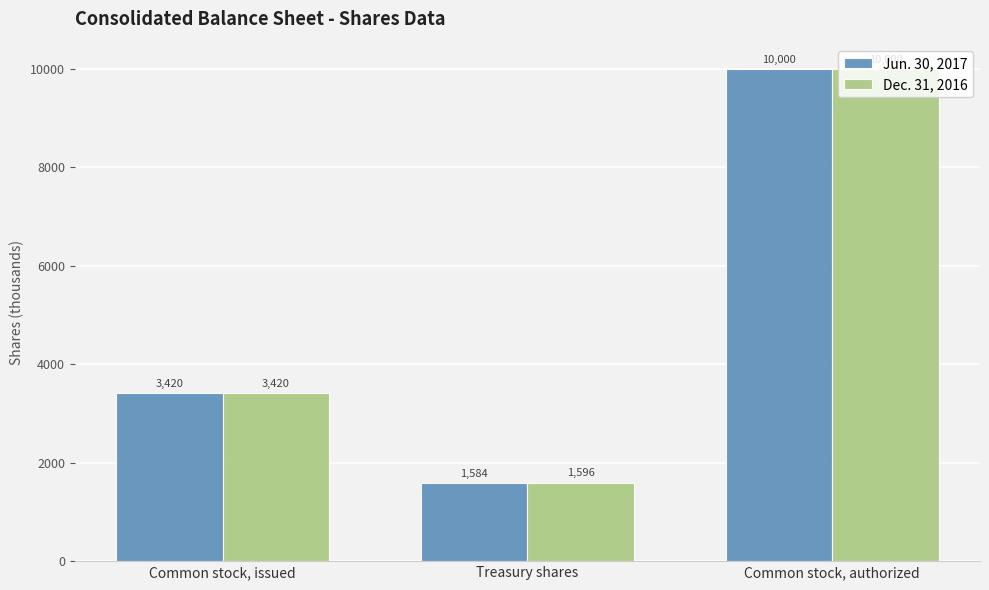

How many series are shown in this chart?

2